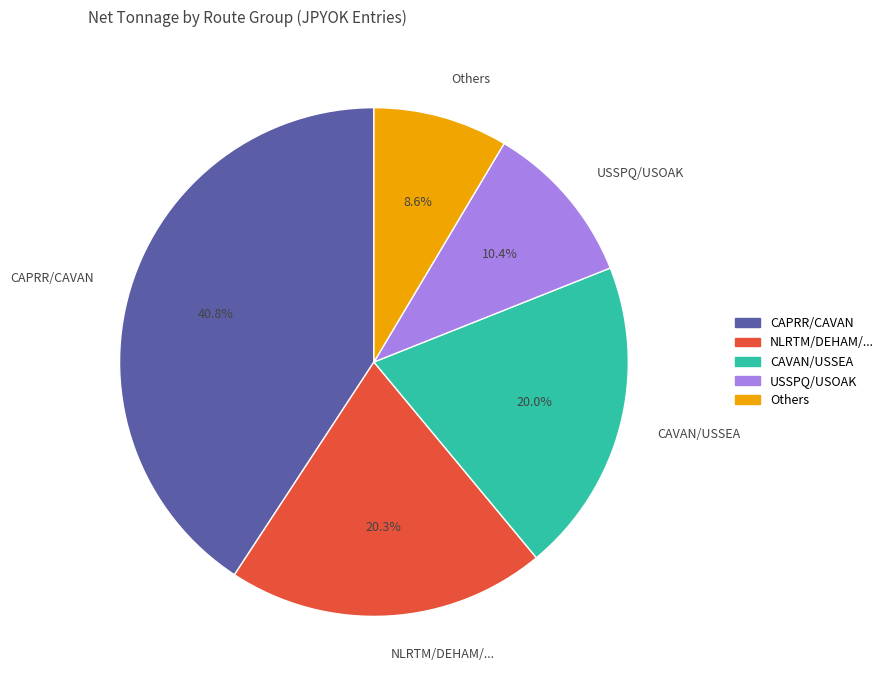

Between NLRTM/DEHAM/... and Others, which is larger?

NLRTM/DEHAM/...